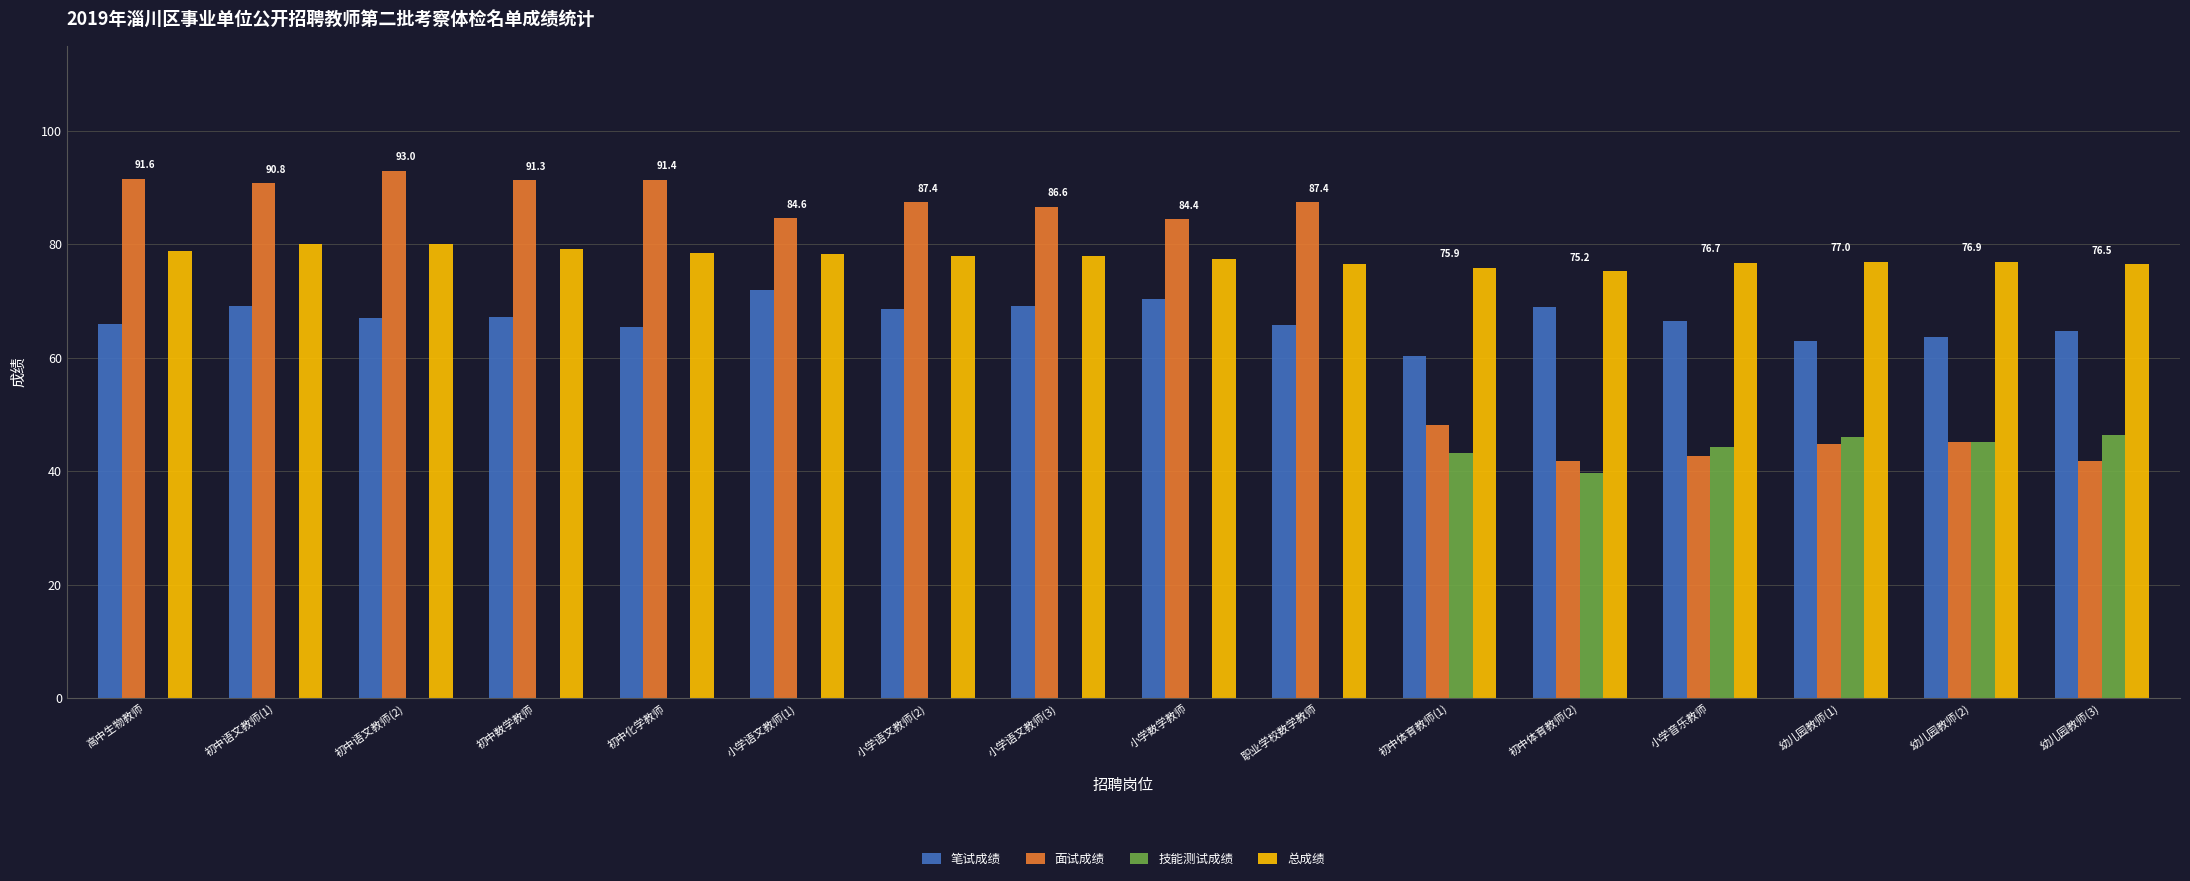

How many series are shown in this chart?

4